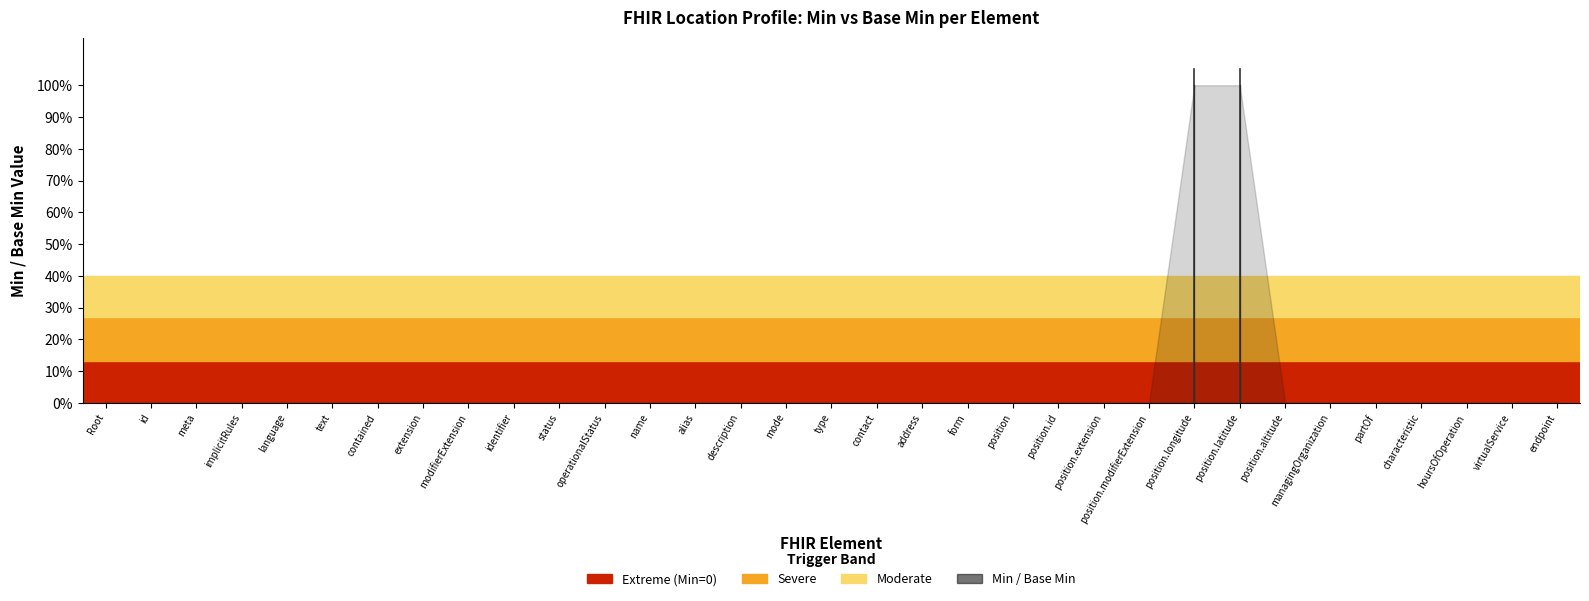

True or false: Min and Base Min cross at least once.

False